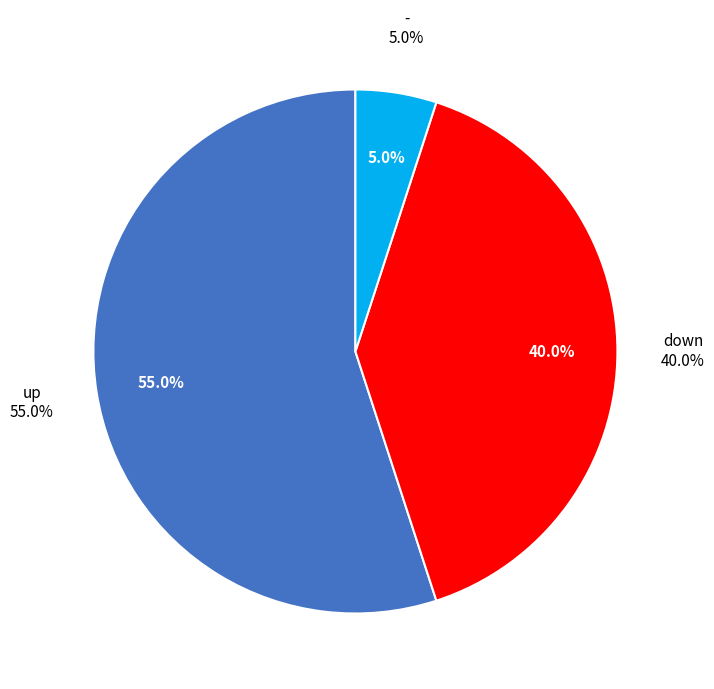

Combined, what portion of the pie is down and up?

95.0%